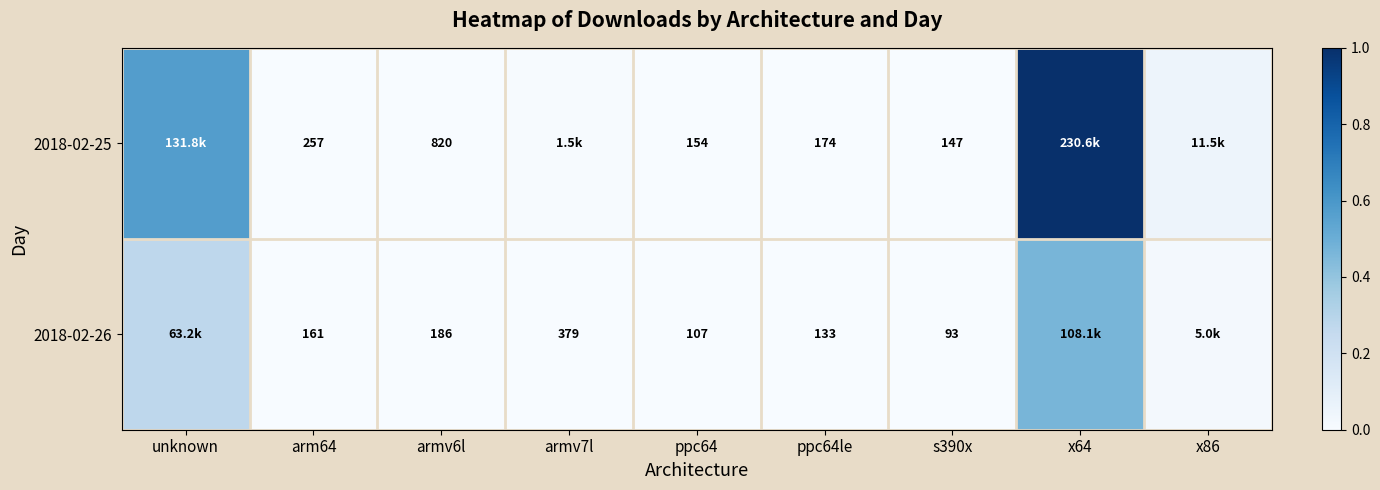

At which label does 2018-02-26 reach its peak?

x64